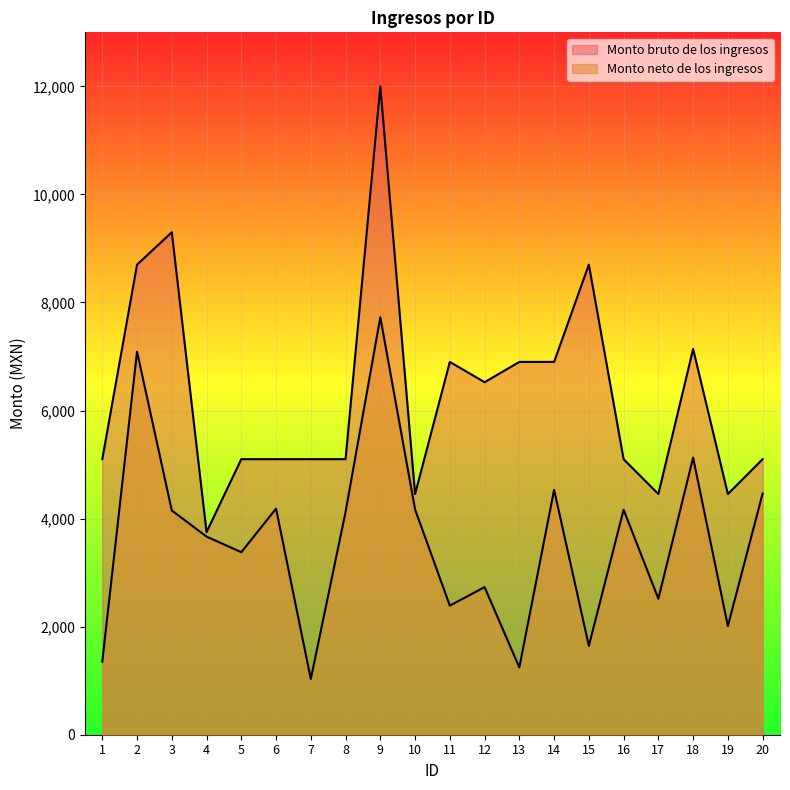

Reading left to right, transcribe all the data shown in this chart.

Monto bruto de los ingresos: 5100.0	8700.0	9300.0	3750.0	5100.0	5100.0	5100.0	5100.0	12000.0	4455.0	6900.0	6525.0	6900.0	6900.0	8700.0	5100.0	4455.0	7140.0	4455.0	5100.0
Monto neto de los ingresos: 1352.2	7090.2	4150.6	3667.2	3378.2	4184.6	1030.6	4123.6	7727.4	4169.8	2389.4	2731.6	1245.8	4532.6	1645.0	4164.2	2517.2	5128.0	2011.0	4464.2